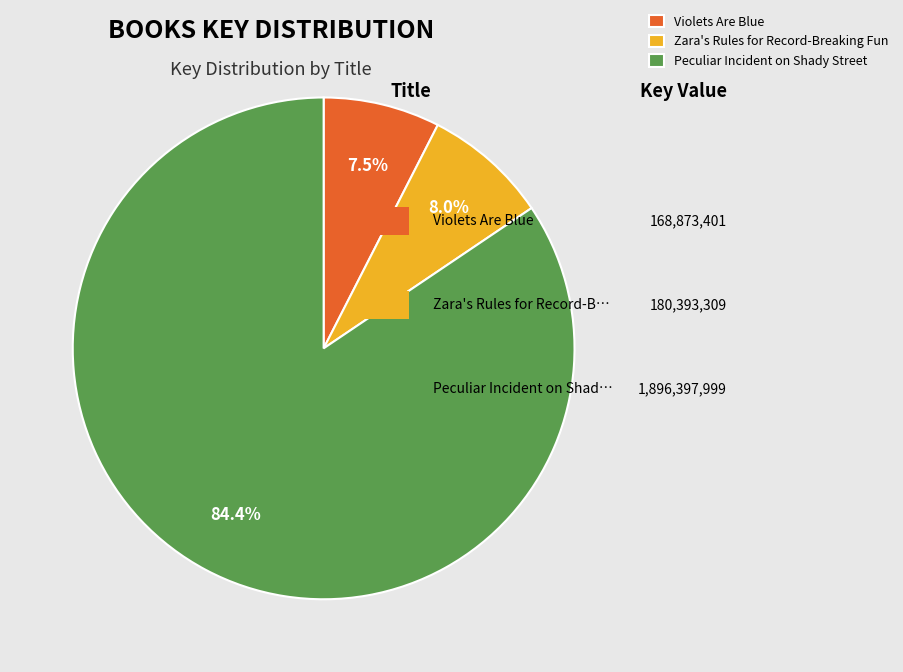

What is the ratio of the value at Violets Are Blue to the value at Zara's Rules for Record-Breaking Fun?

0.9